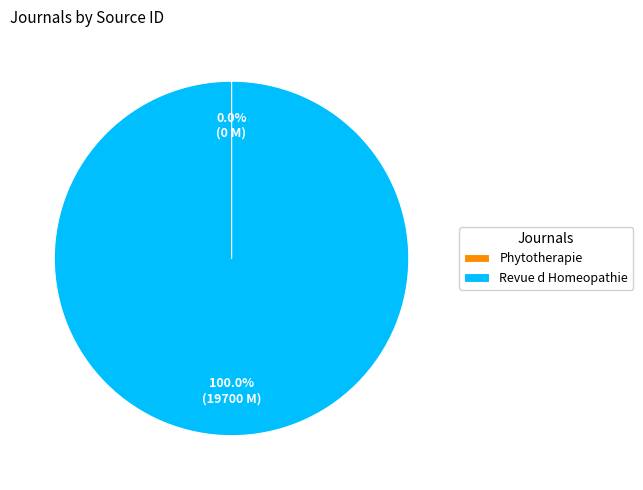

What is the largest slice in the pie chart?

Revue d Homeopathie